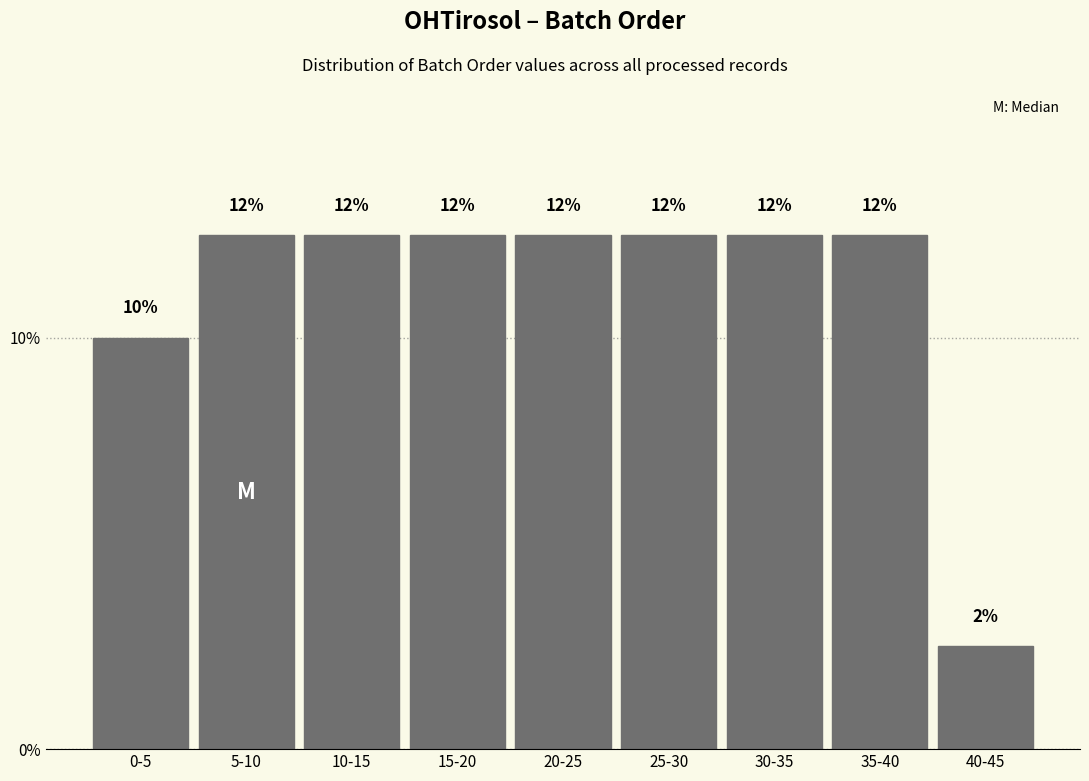

How many bars are there in total?

9